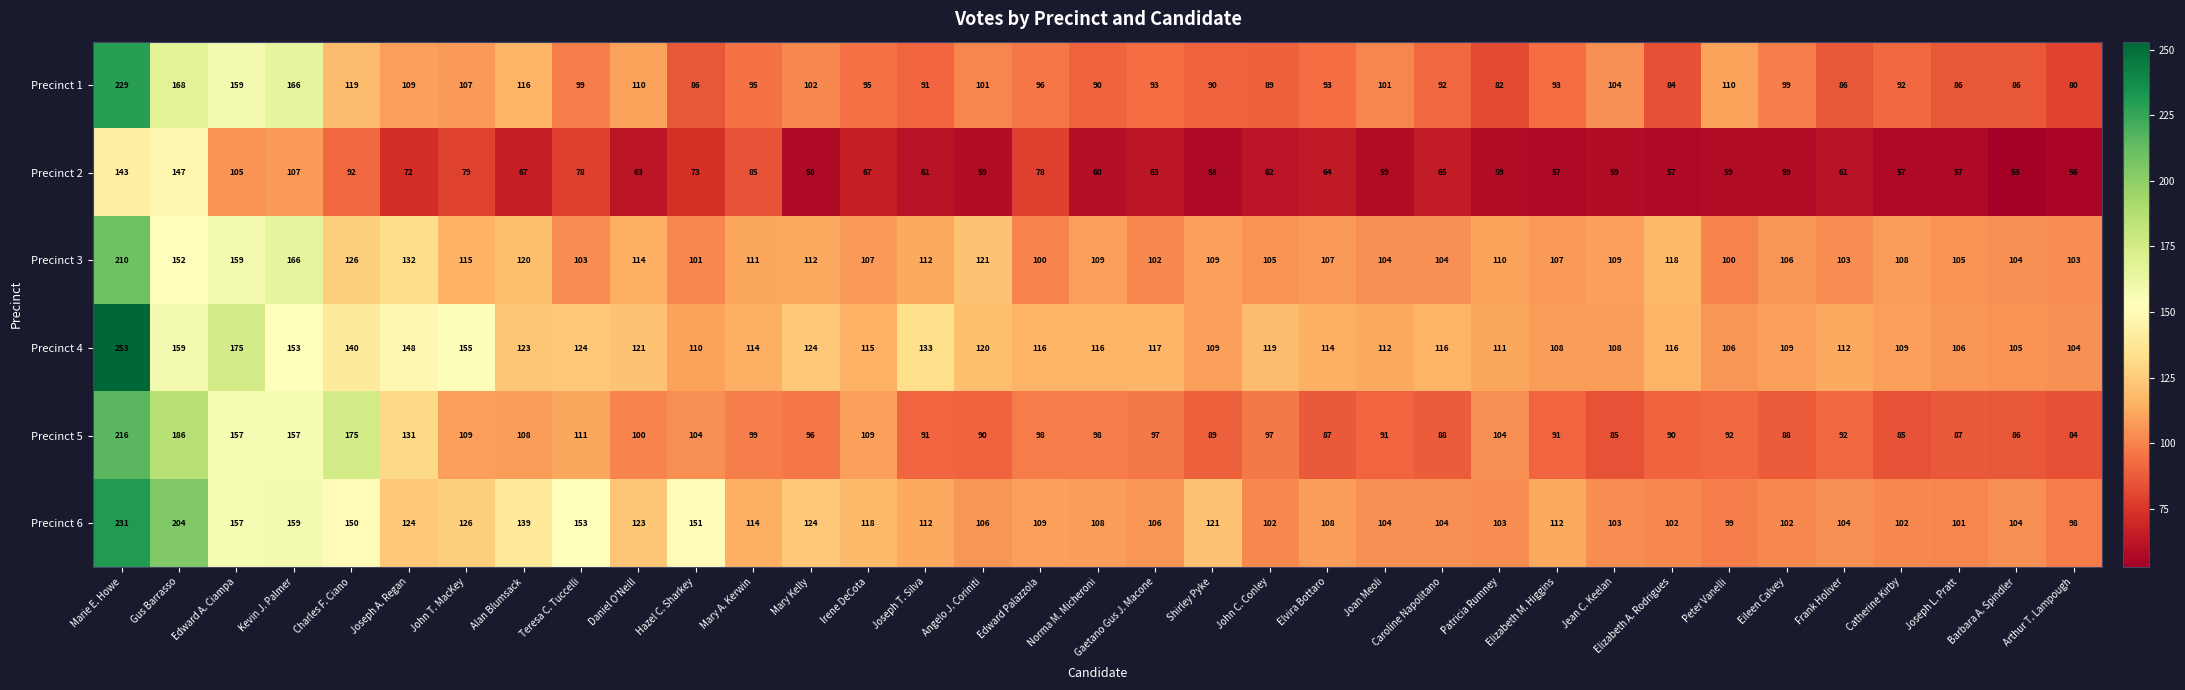

List the series in order of their peak value, highest first.

Precinct 4, Precinct 6, Precinct 1, Precinct 5, Precinct 3, Precinct 2